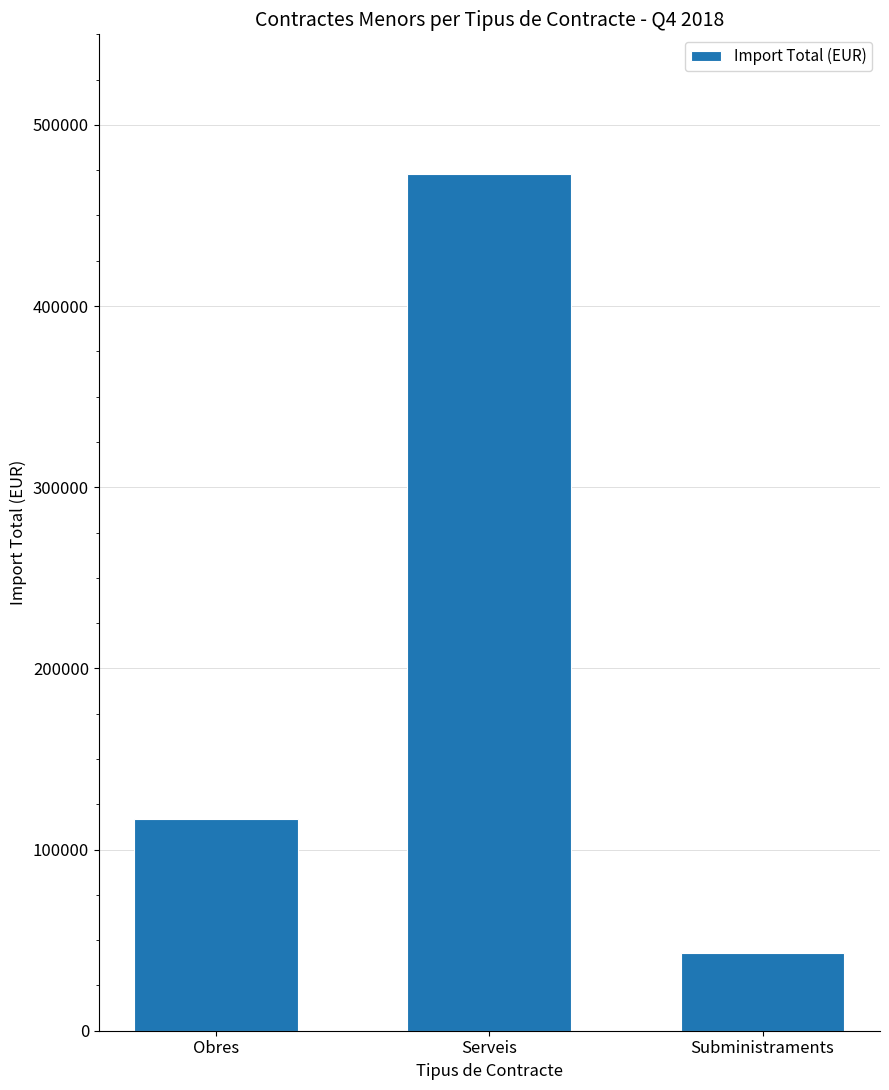

What position from the right is Obres?

3